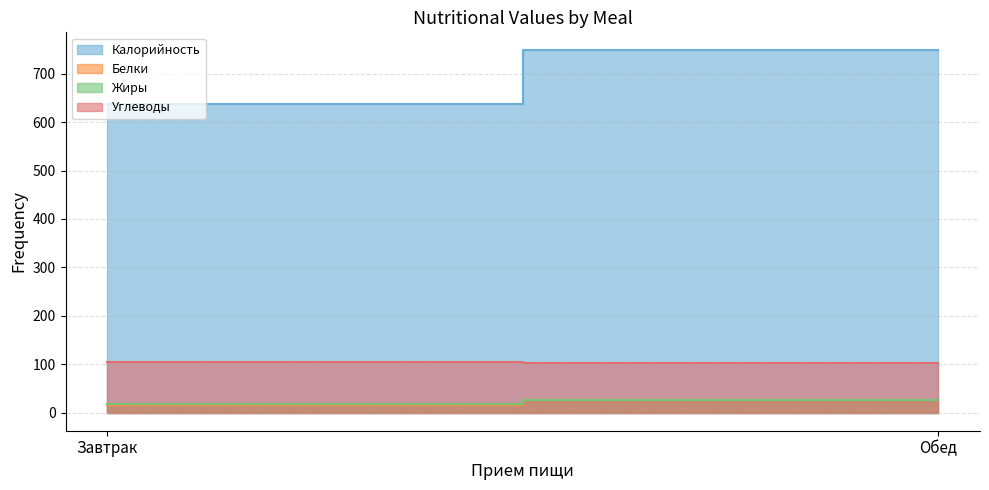

Which label corresponds to the smallest value in the chart?

Завтрак